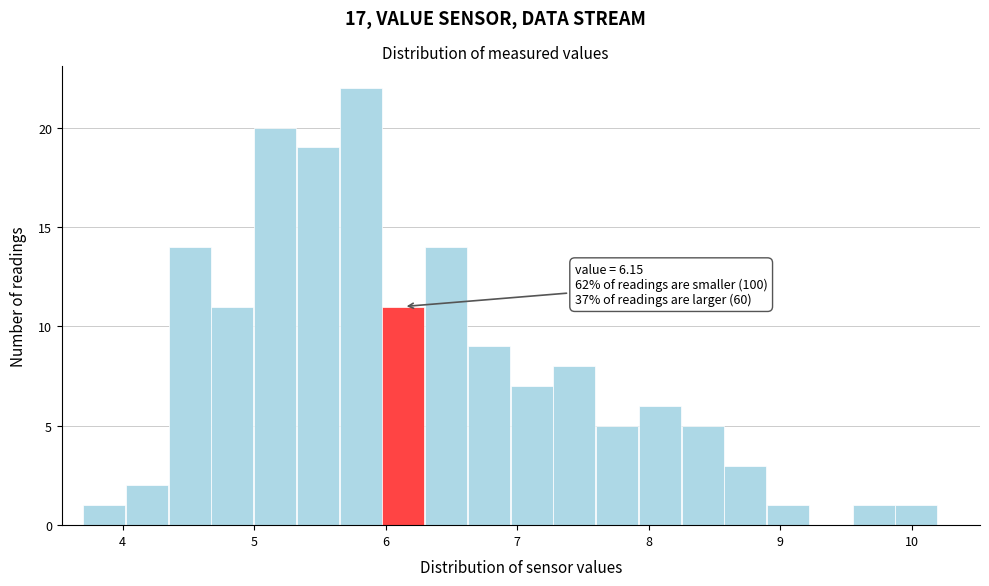

Around what value on the x-axis is the tallest bar? Give the approximate position of its centre, as read against the axis.

5.8